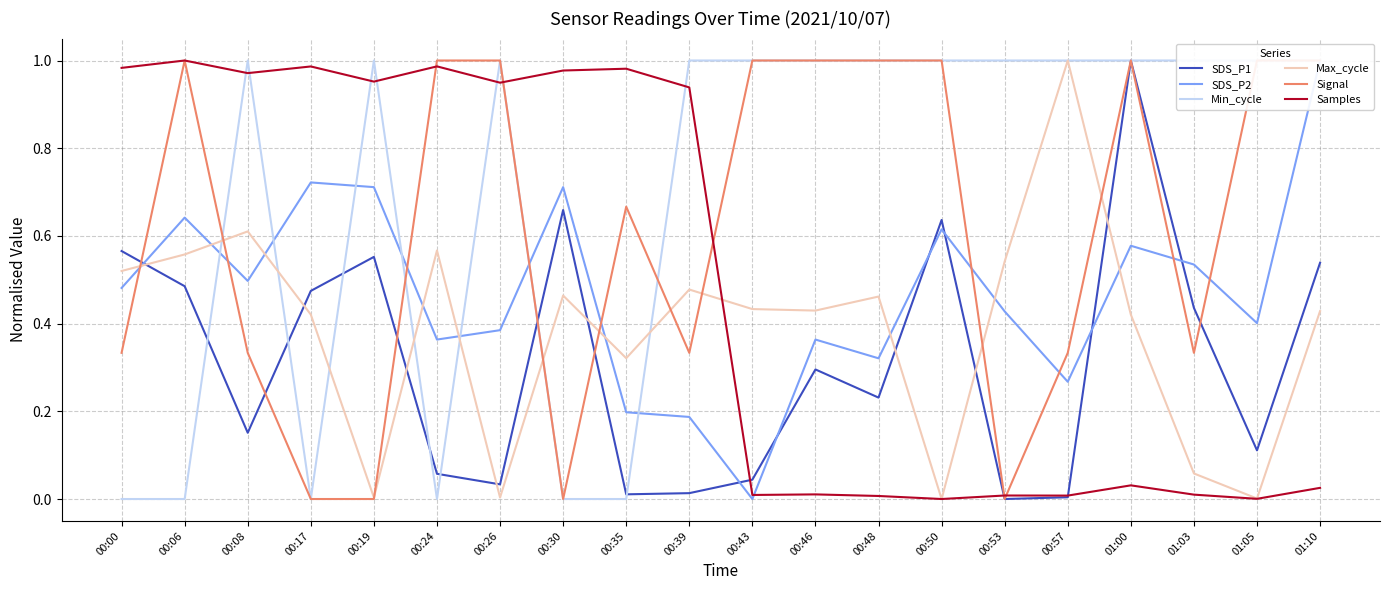

What position from the left is 00:46?

12